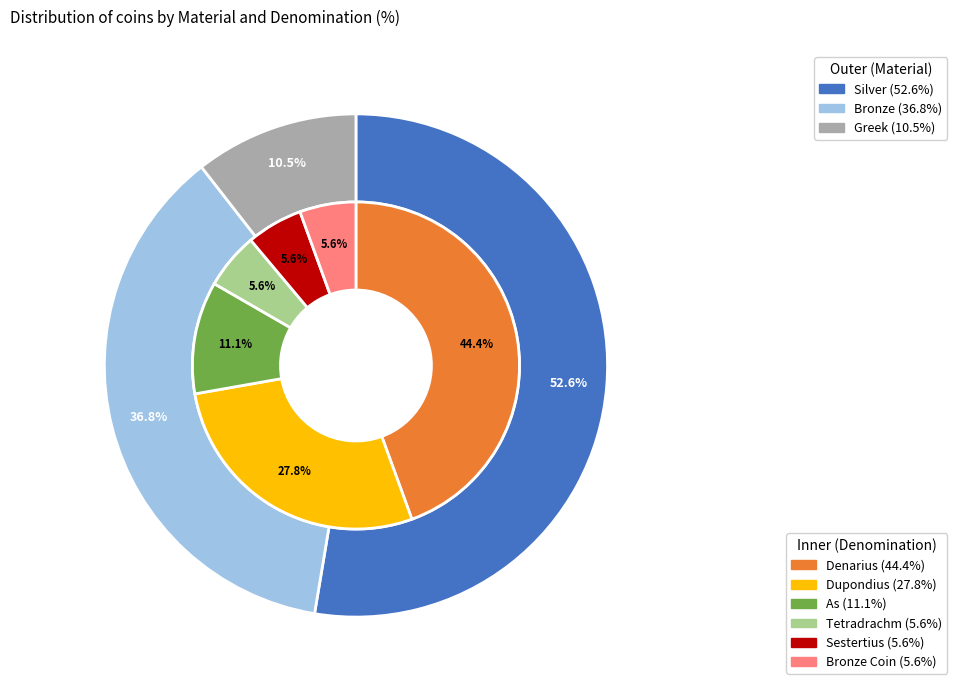

Is it true that Greek is 8% of the pie?

False